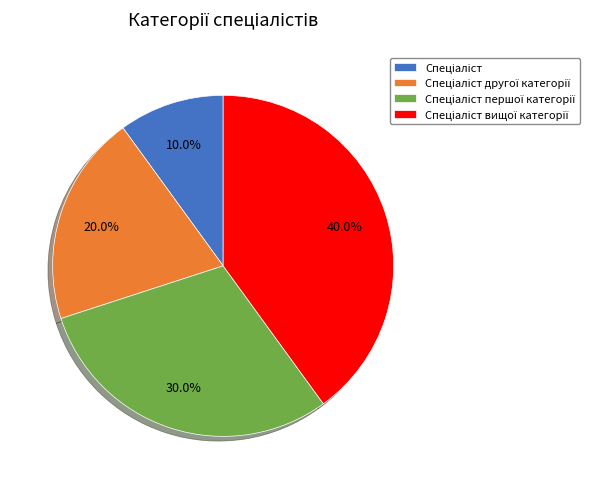

Is there any slice that represents more than half of the pie?

No